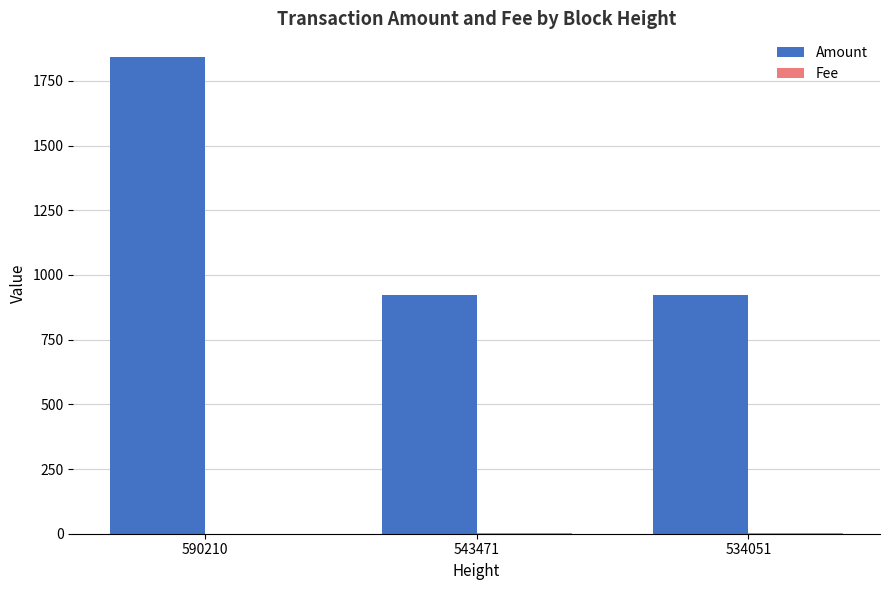

At which category is the sum across all series the highest?

590210